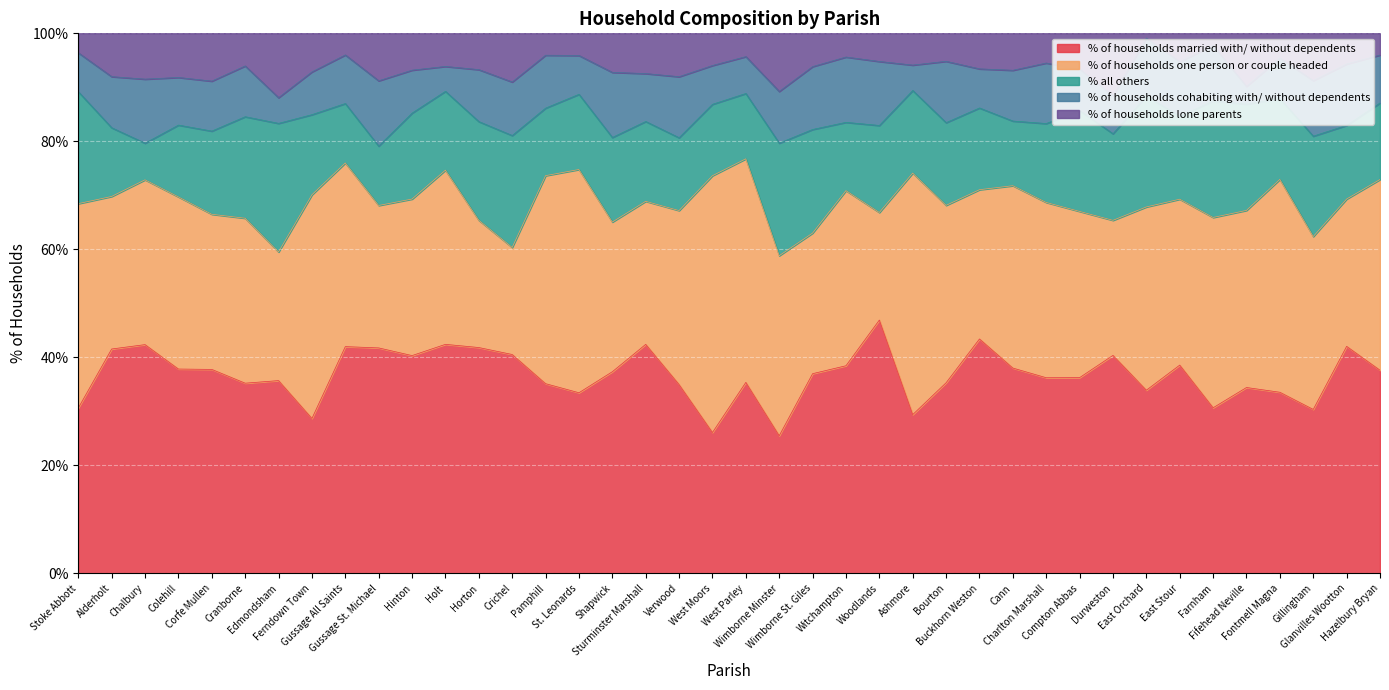

True or false: % of households married with/ without dependents and % of households lone parents intersect in this chart.

False